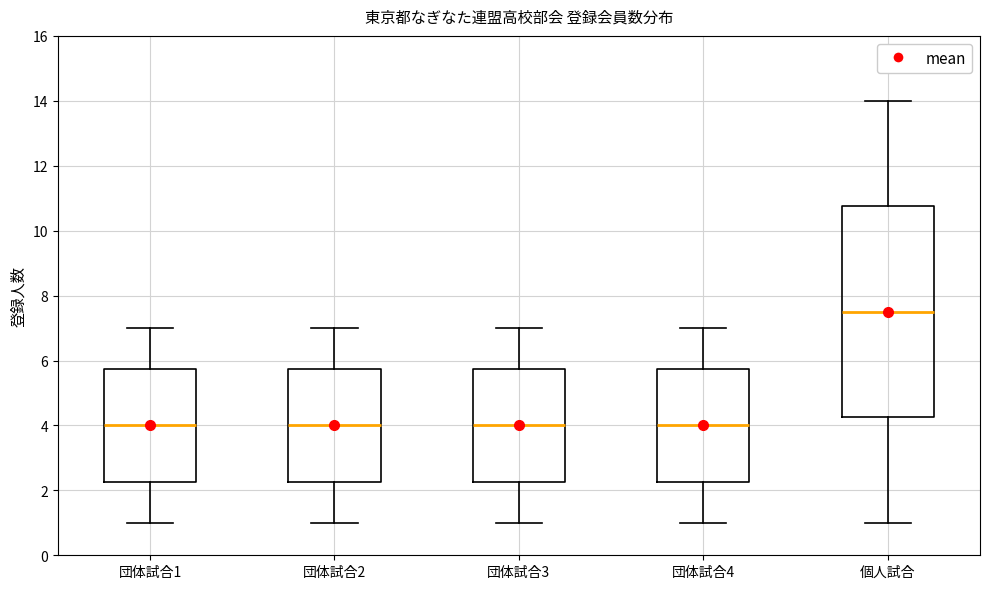

Comparing the boxes themselves (not the whiskers), which one is the tallest?

個人試合